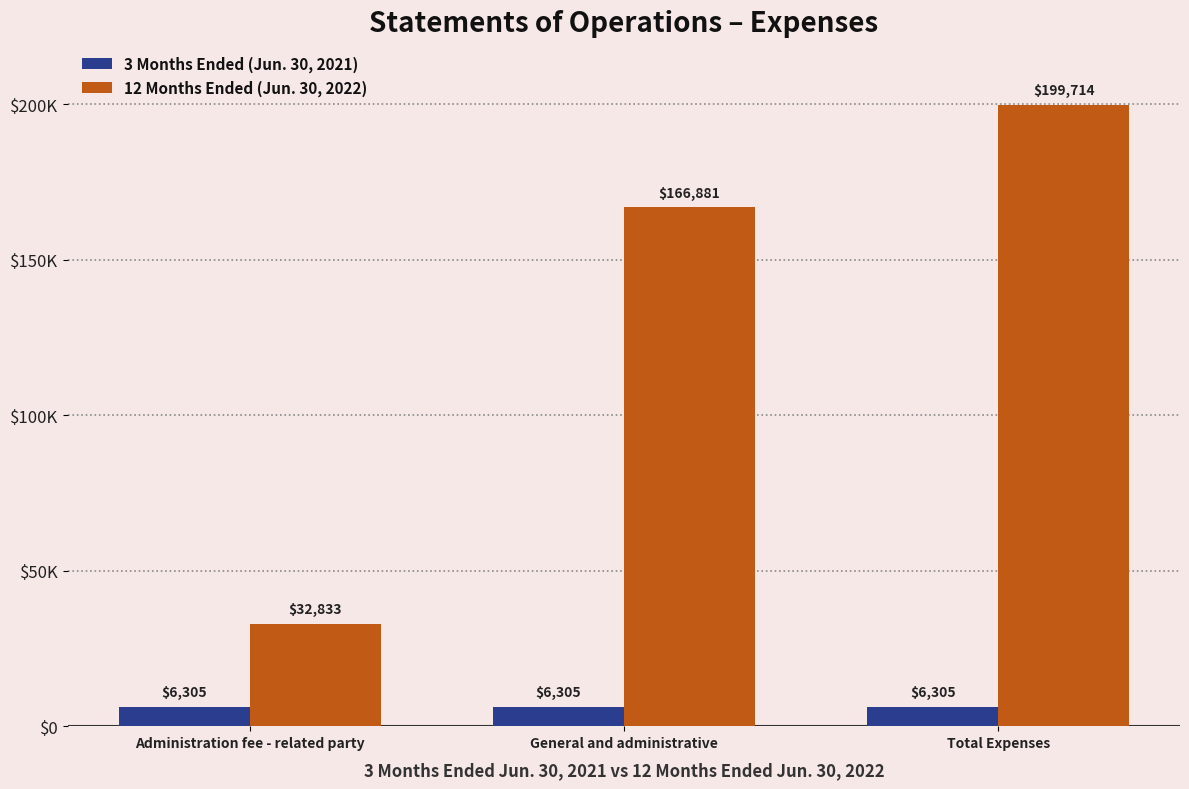

Where does the 12 Months Ended (Jun. 30, 2022) series first go above 166881?

Total Expenses